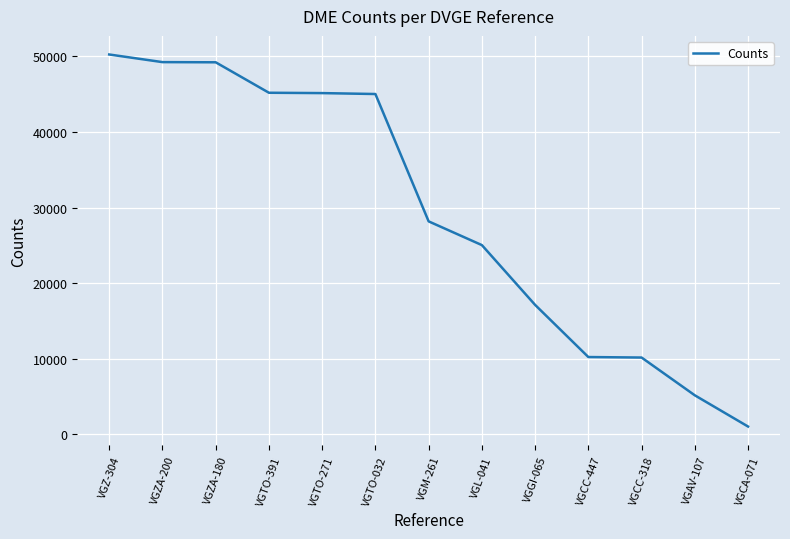

Between VGTO-391 and VGAV-107, which is larger?

VGTO-391